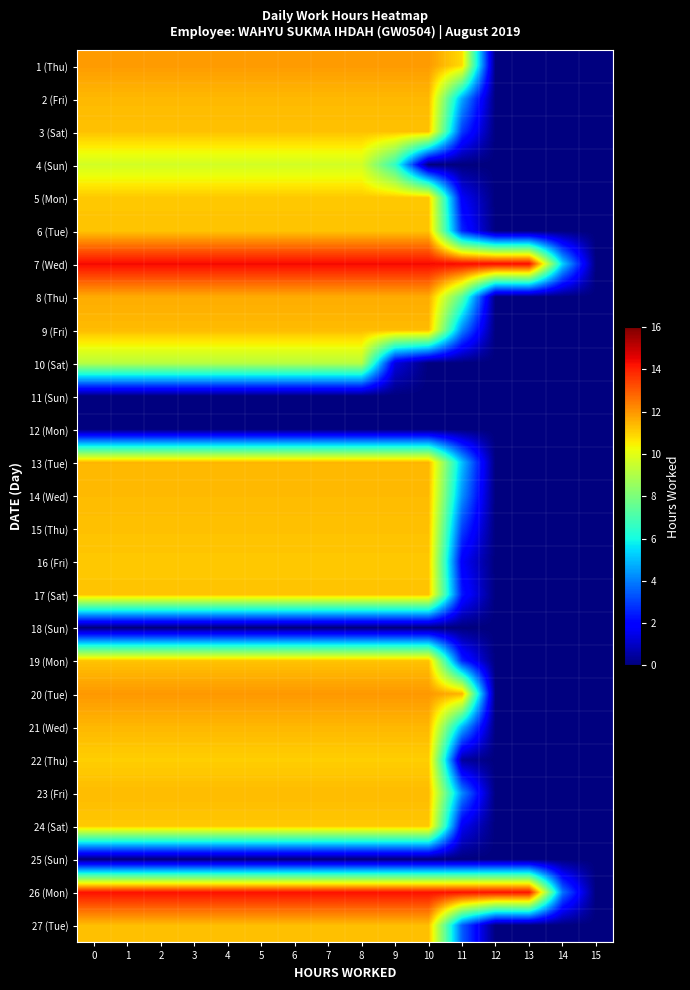

Between 4 and 8, which is larger?

4